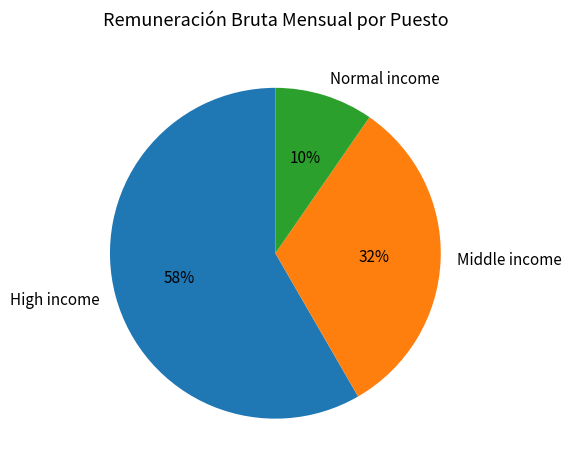

Which category has the smallest portion of the pie?

Normal income